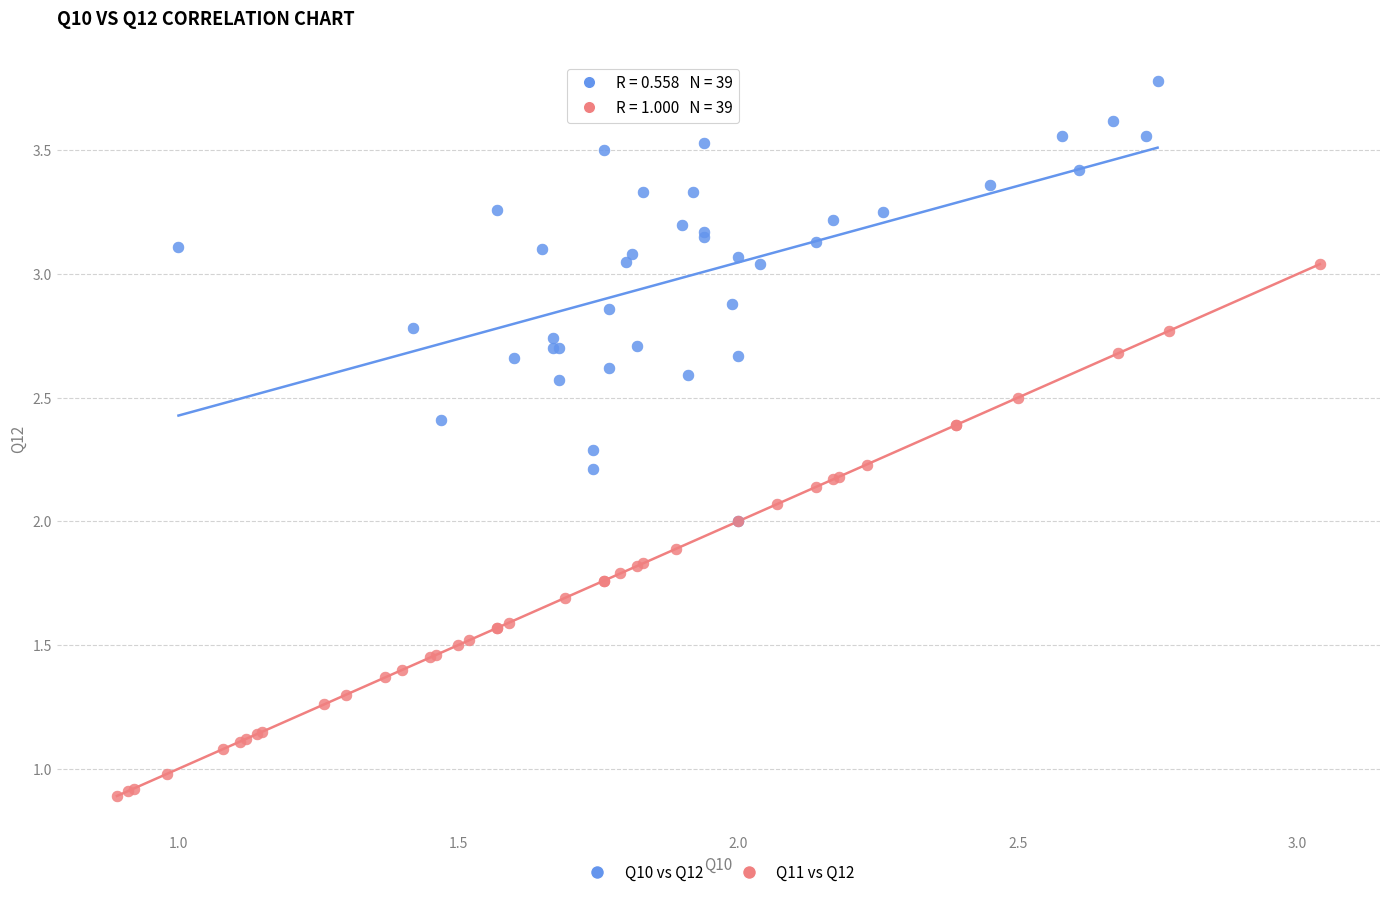

Which series reaches the minimum Y coordinate?

Q11 vs Q12